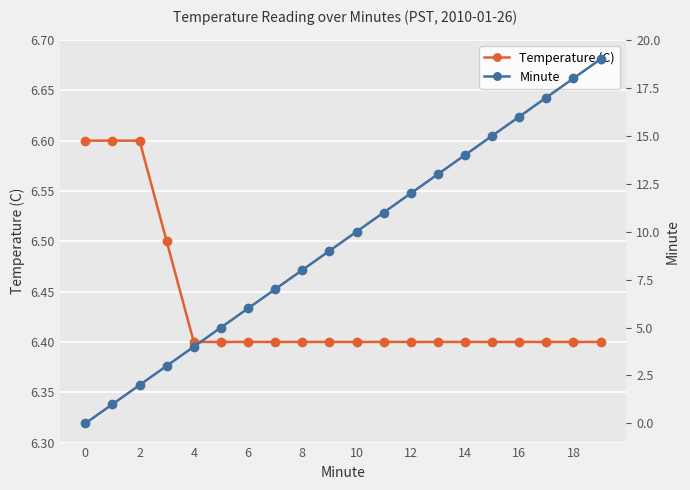

After their last crossing, which series has the higher values: Minute or Temperature (C)?

Minute